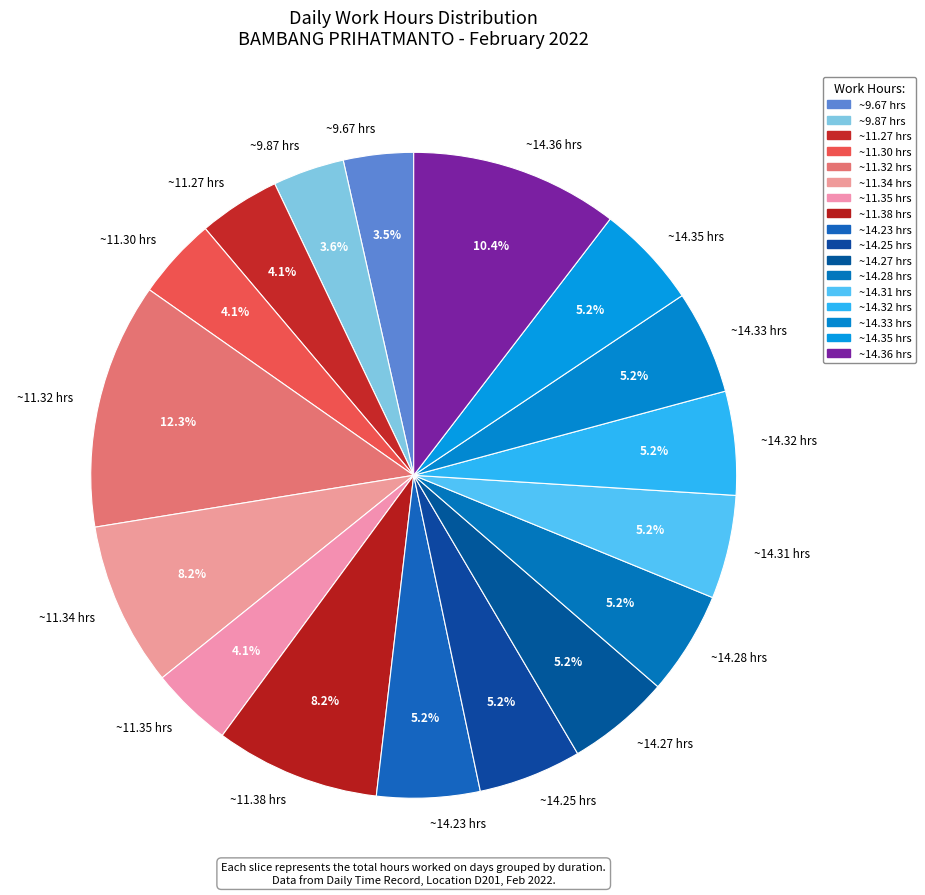

Is there any slice that represents more than half of the pie?

No